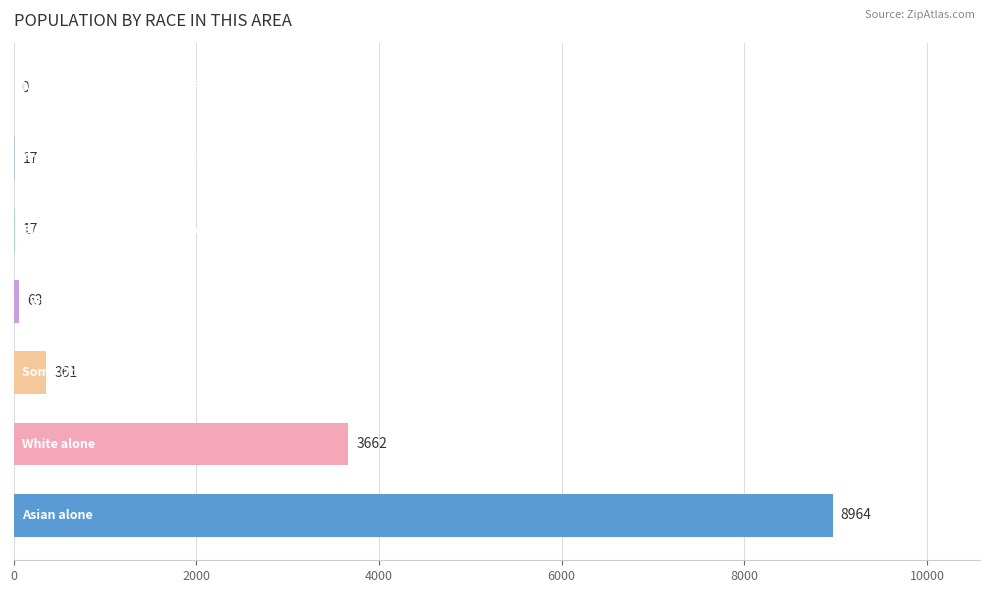

How many values are above zero?

6